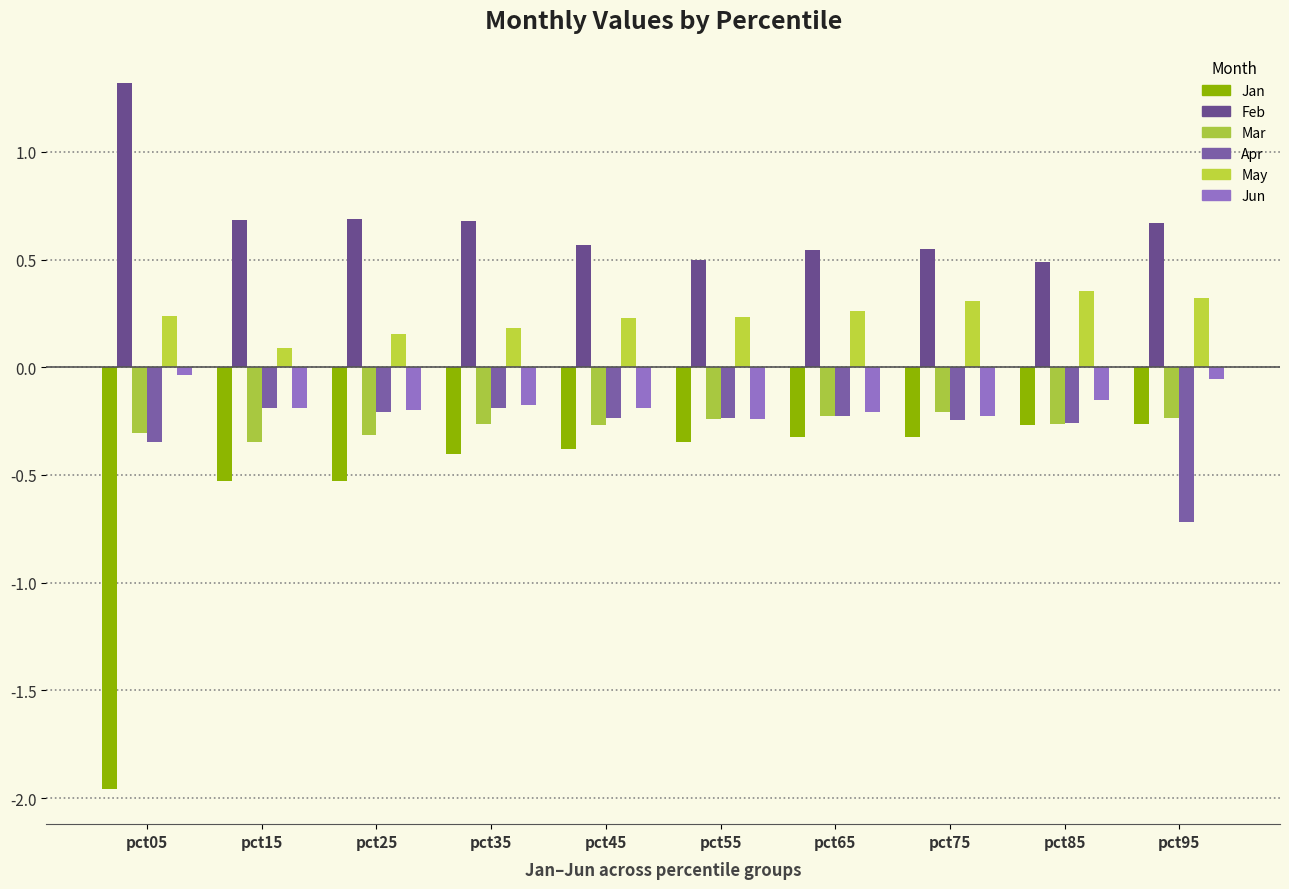

Which series has the largest total across all categories?

Feb